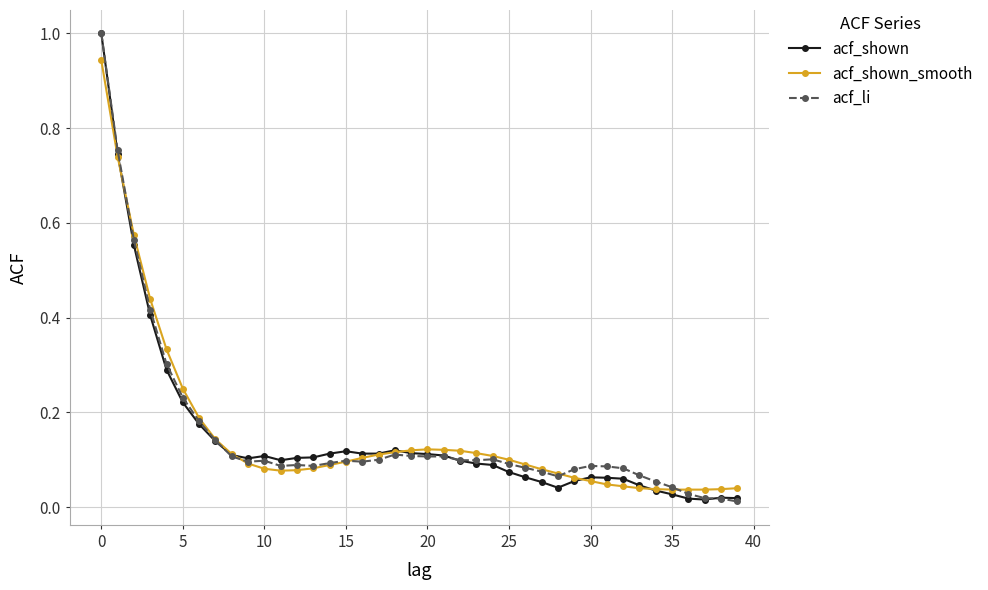

True or false: acf_li has more than 0 points higher than both neighbors.

True